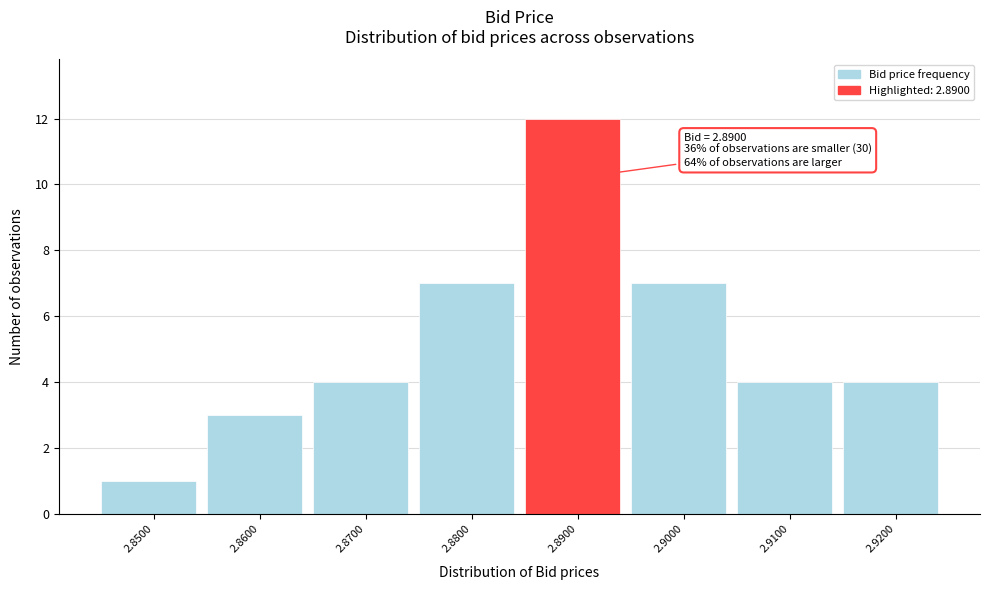

Over which range of the x-axis is the bar tallest?

2.885 to 2.895